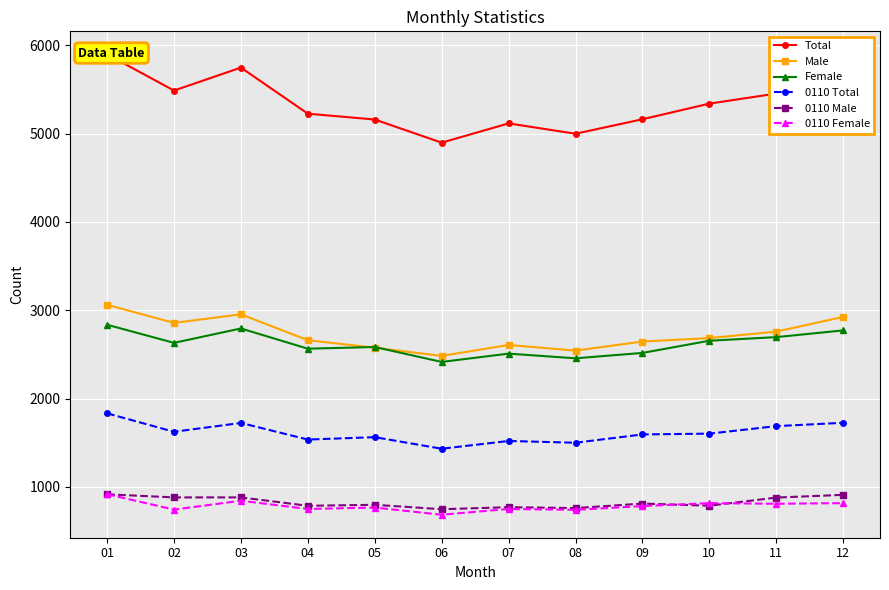

True or false: Male has more than 1 points higher than both neighbors.

True